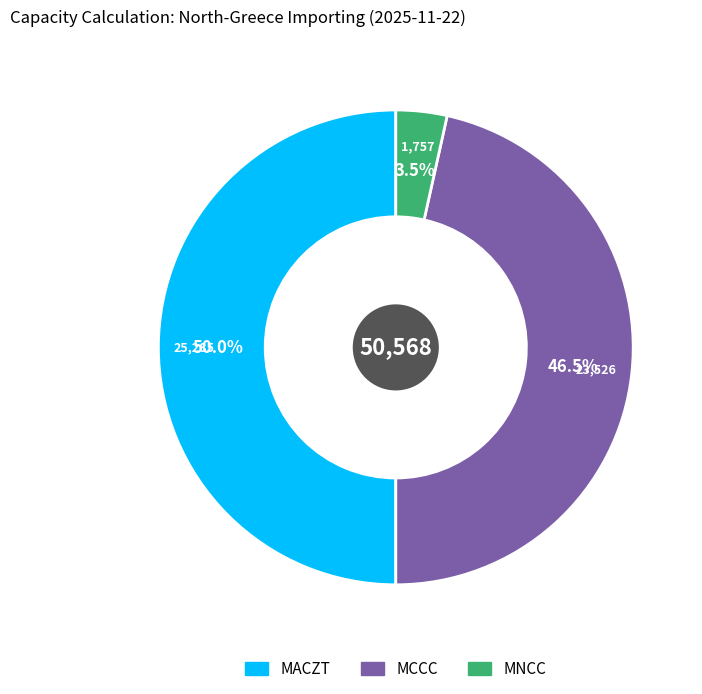

How many slices are in this pie chart?

3